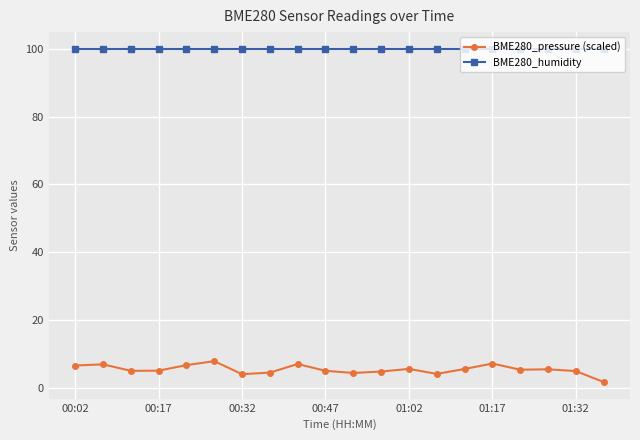

What is the value of the BME280_pressure (scaled) point at the 18th from the left?

5.5